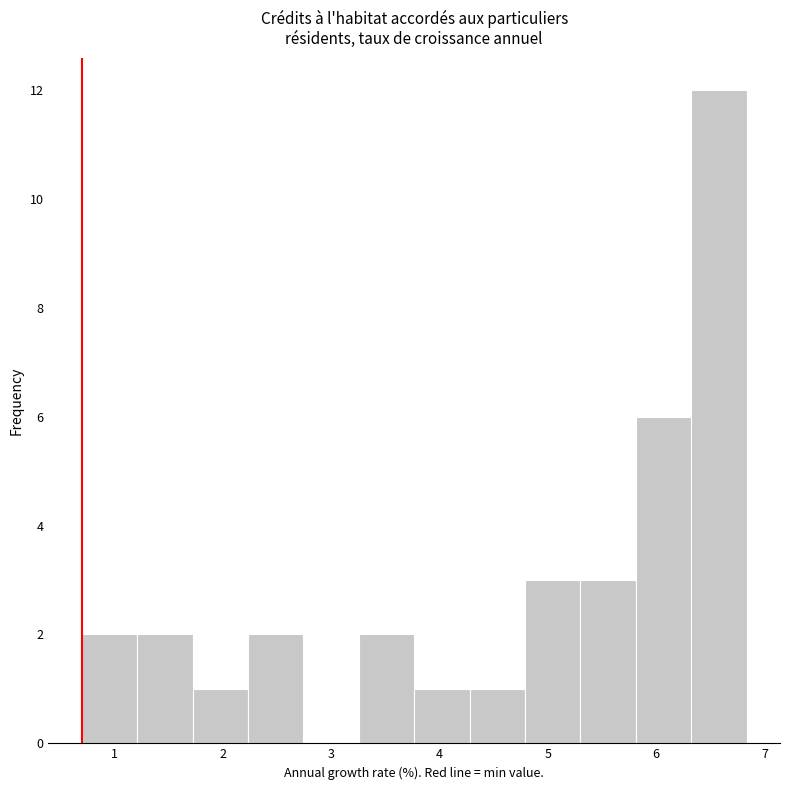

Reading left to right, list every bar in this chart as the range it spans on the x-axis followed by its height. Neither the bar edges nor the heights are printed on the chart, so give them approximately, as read against the axes.

0.7 to 1.2: 2
1.2 to 1.7: 2
1.7 to 2.2: 1
2.2 to 2.7: 2
2.7 to 3.3: 0
3.3 to 3.8: 2
3.8 to 4.3: 1
4.3 to 4.8: 1
4.8 to 5.3: 3
5.3 to 5.8: 3
5.8 to 6.3: 6
6.3 to 6.8: 12